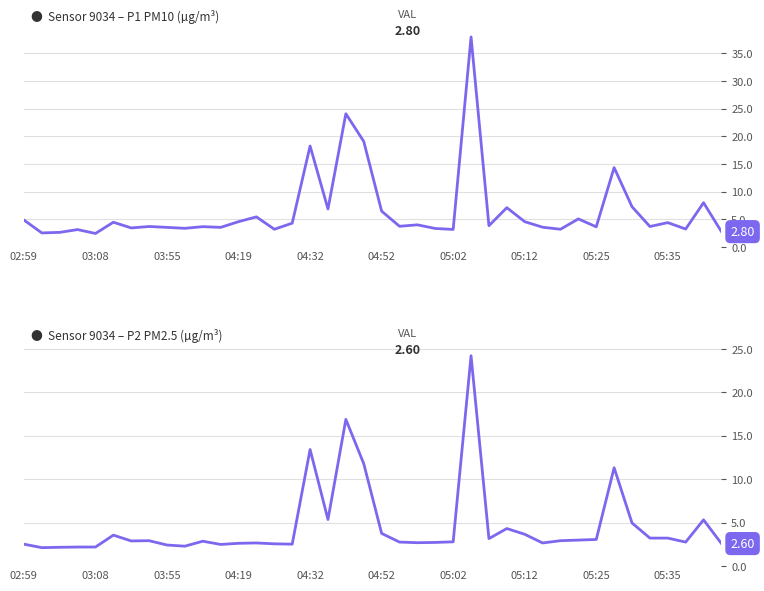

How many values in the P1 (PM10) series exceed 3?

36